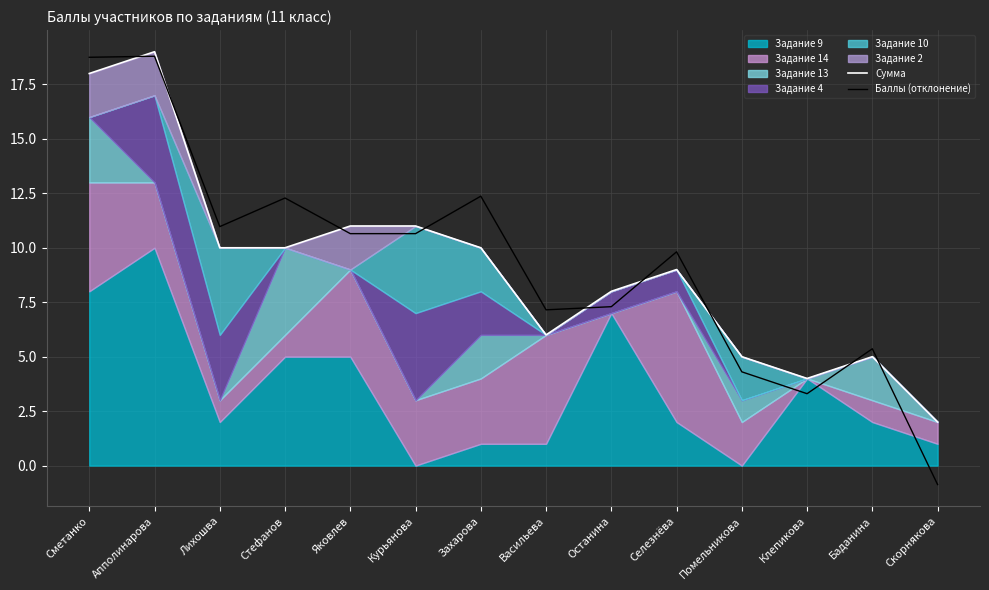

Does the chart display data point markers on the line(s)?

No